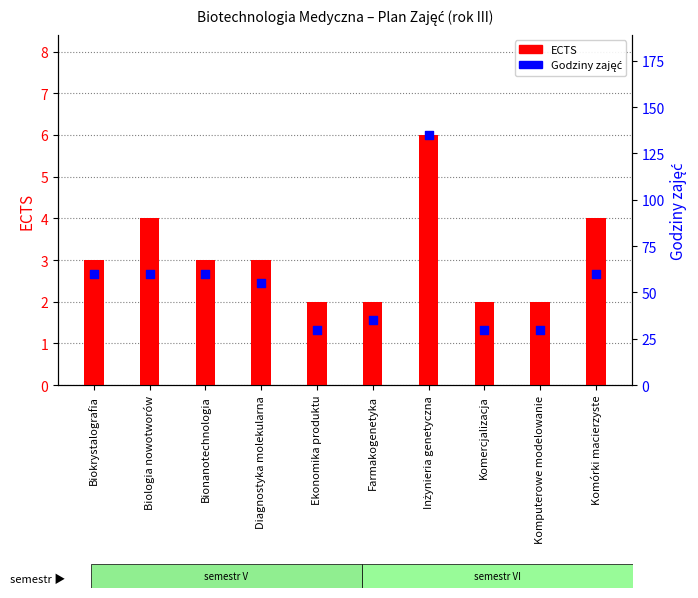

What are all the series names shown in the legend?

ECTS, Godziny zajęć